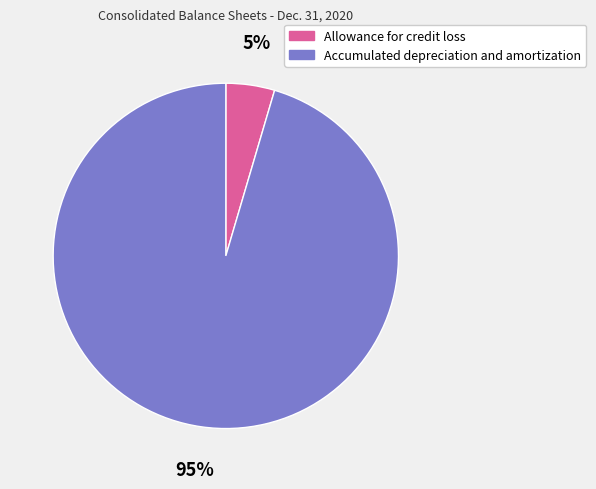

Does any single category account for the majority?

Yes